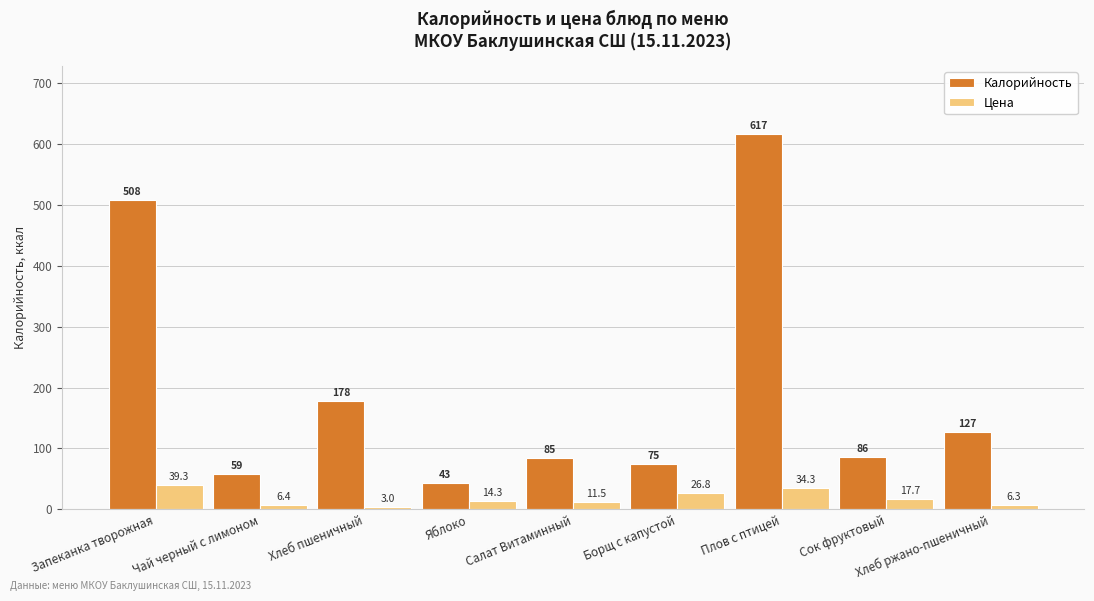

What value does the Цена series have at Салат Витаминный?

11.5